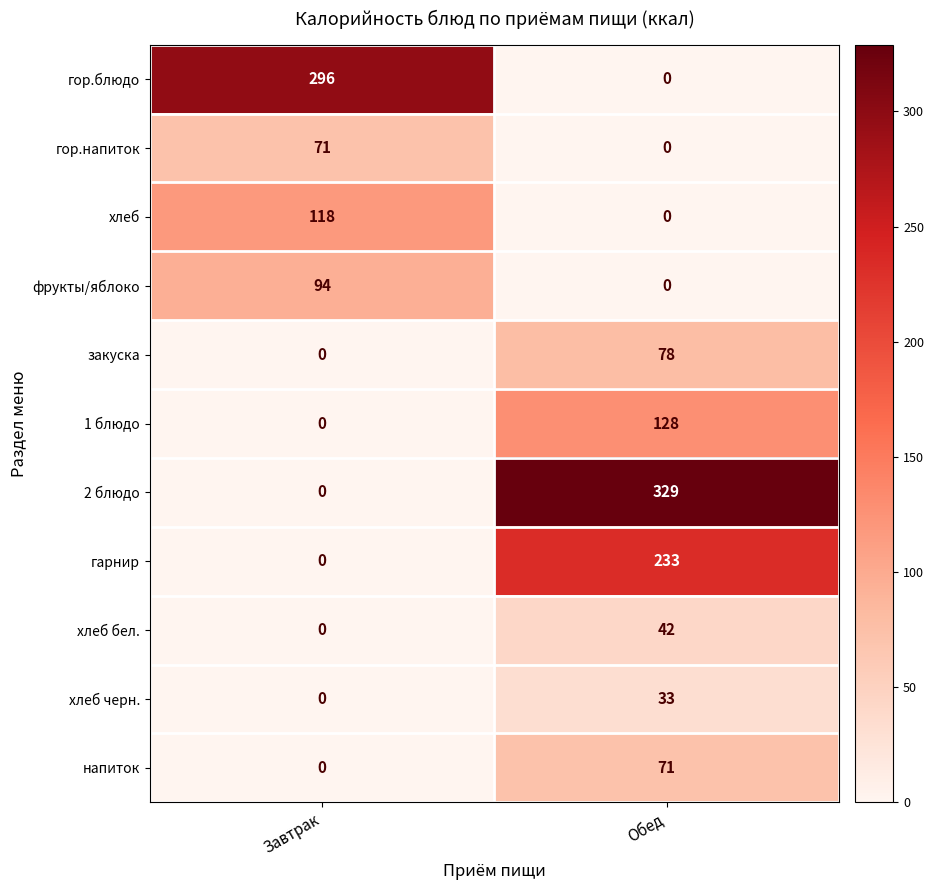

Where is 1 блюдо nearest to the value 64?

Завтрак